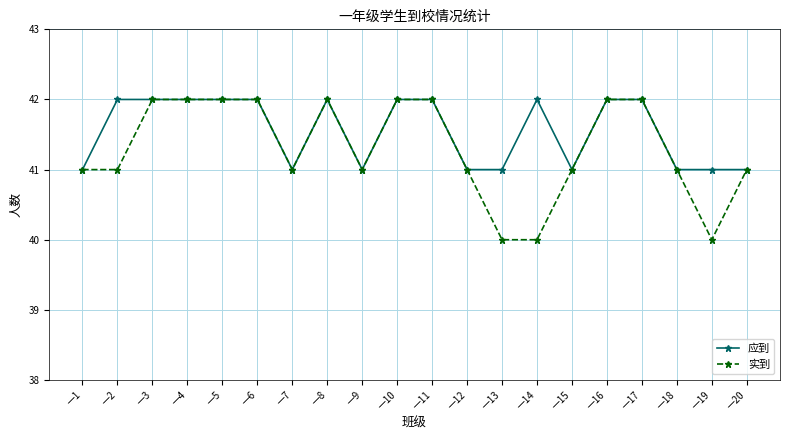

What are all the series names shown in the legend?

应到, 实到